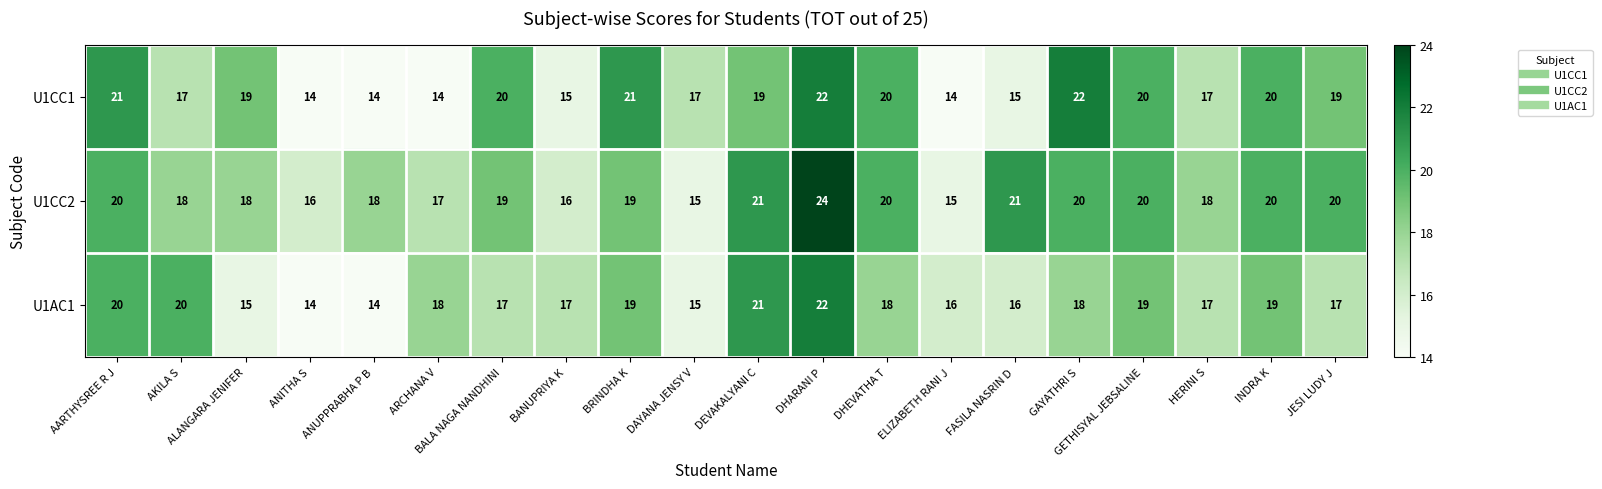

What is the average value of the U1CC2 series?

19